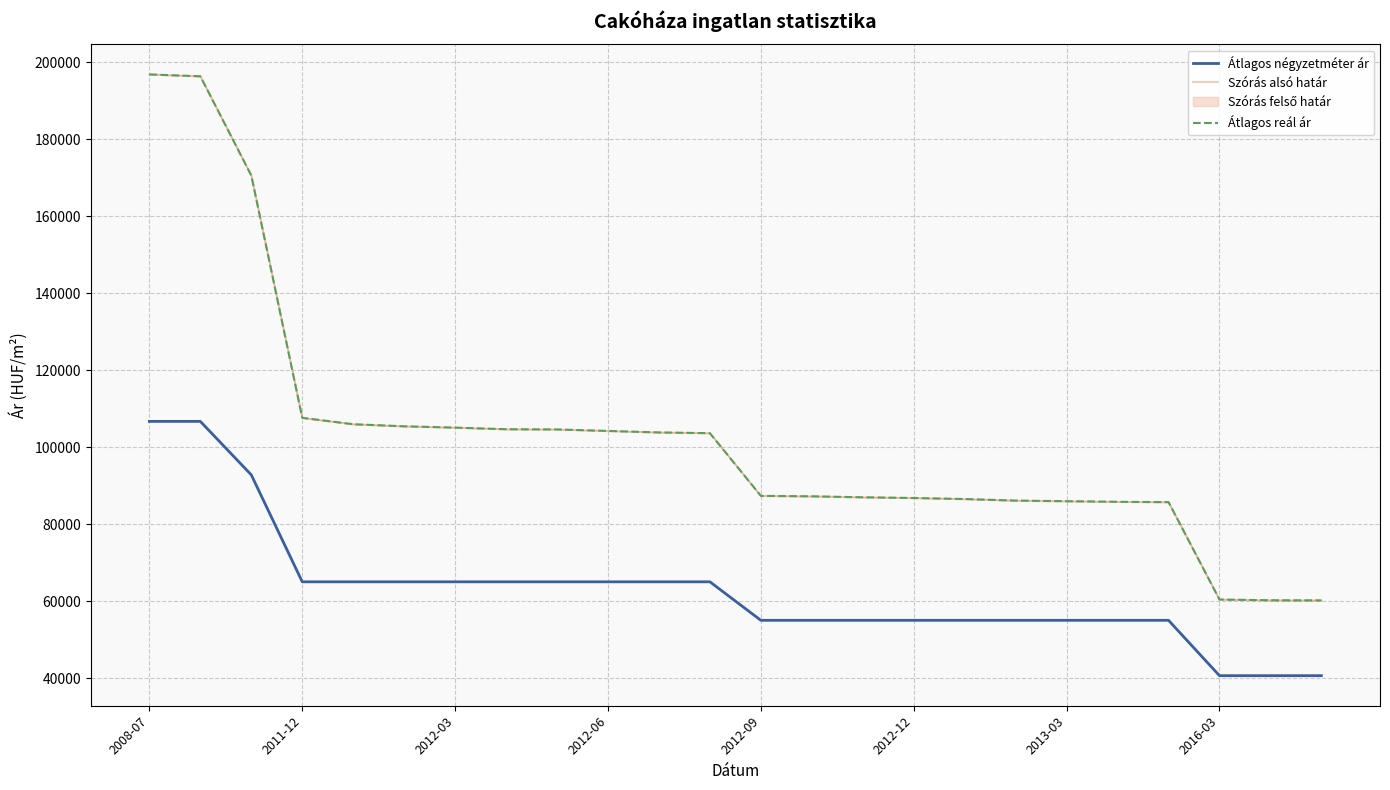

At how many categories does at least one series exceed 129494?

3